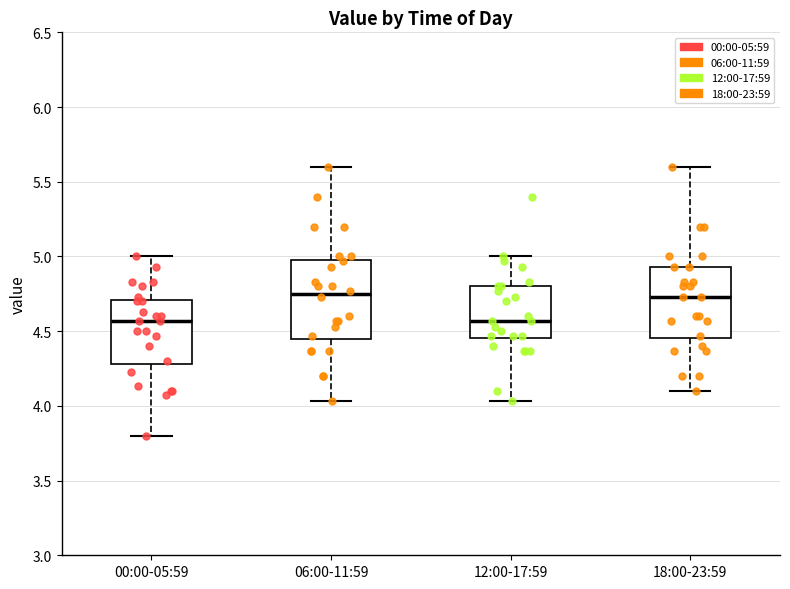

Reading left to right, transcribe this box plot: for each box, give where its median line is, the range the box spans, and where its two whiskers end, as read against the y-axis. The values are not printed on the chart, so give them approximately, as read against the axis.

00:00-05:59: median 4.55, box 4.30 to 4.70, whiskers 3.80 to 5.00
06:00-11:59: median 4.75, box 4.45 to 5.00, whiskers 4.05 to 5.60
12:00-17:59: median 4.55, box 4.45 to 4.80, whiskers 4.05 to 5.00
18:00-23:59: median 4.75, box 4.45 to 4.95, whiskers 4.10 to 5.60